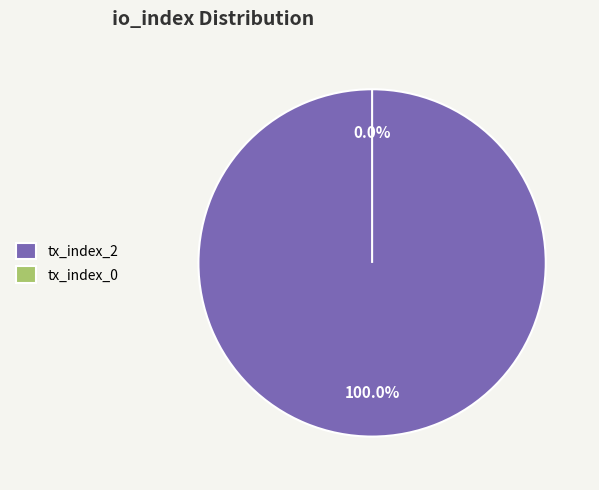

What percentage is the tx_index_2 slice, to the nearest percent?

100%